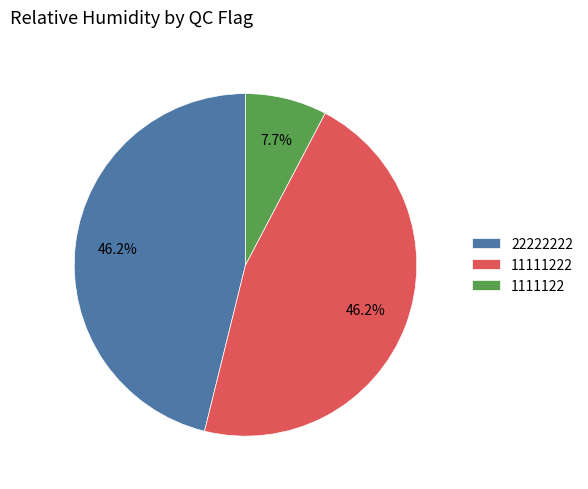

Which category has the smallest portion of the pie?

1111122